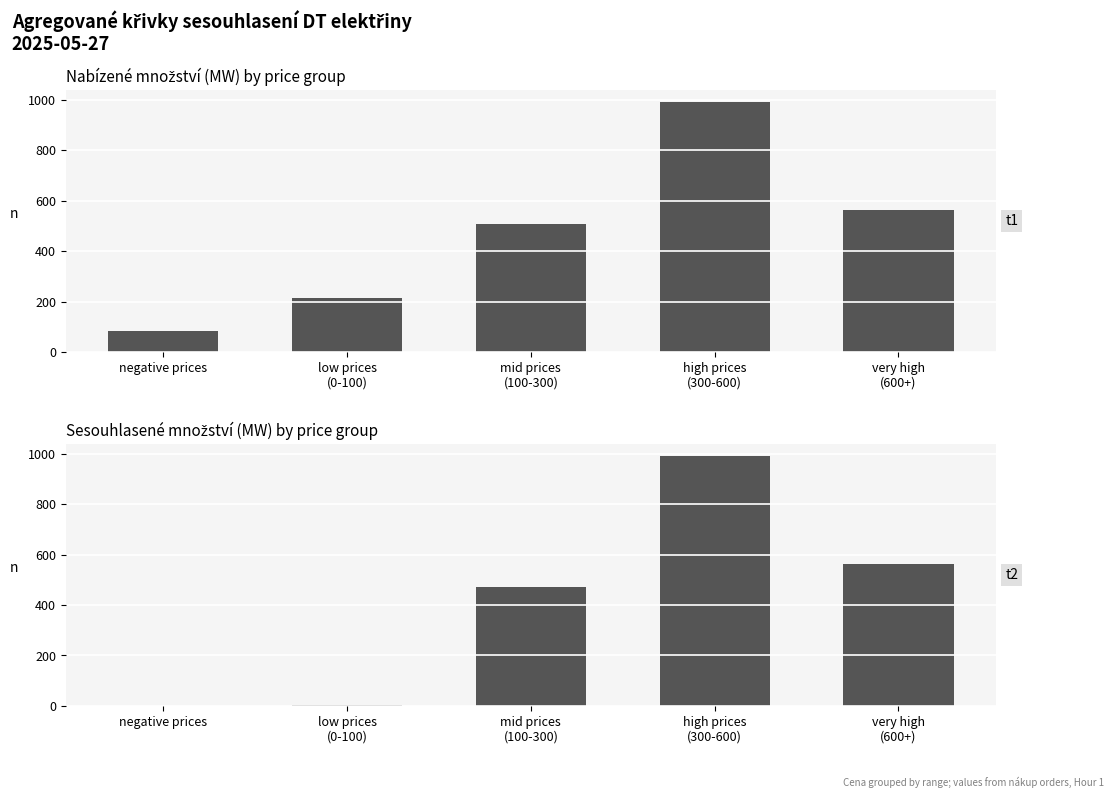

Reading left to right, what are all the values shown in this chart?

Nabízené množství (MW): negative prices=85.0	low prices
(0-100)=214.4	mid prices
(100-300)=506.4	high prices
(300-600)=989.0	very high
(600+)=563.8
Sesouhlasené množství (MW): negative prices=0.0	low prices
(0-100)=5.0	mid prices
(100-300)=472.4	high prices
(300-600)=989.0	very high
(600+)=563.8